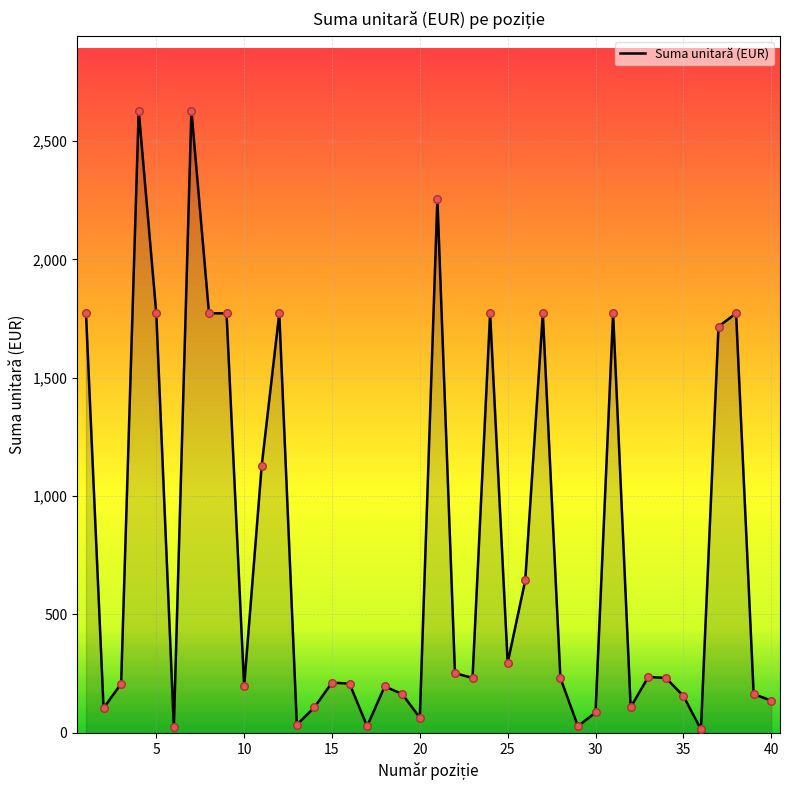

What is the greatest value displayed?

2628